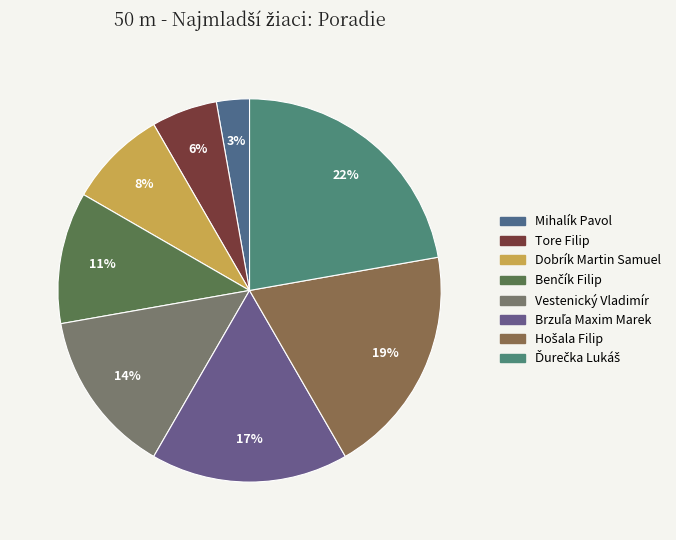

Count the number of slices in the pie.

8